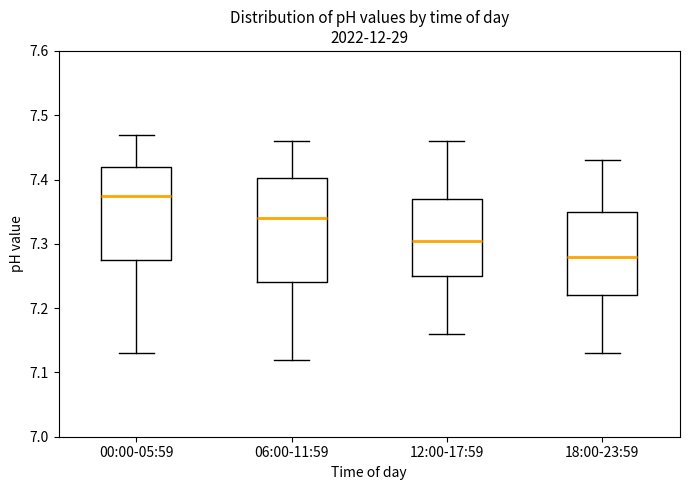

Where does the median line of the box for 18:00-23:59 sit on the y-axis? The values are not printed on the chart, so give them approximately, as read against the axis.

7.28